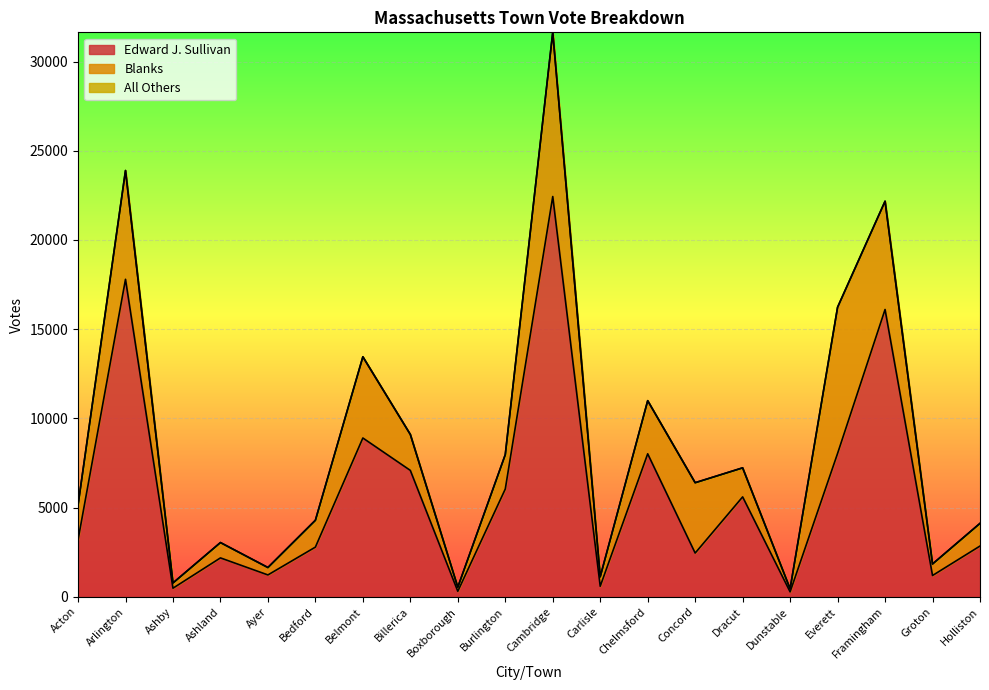

How many data points in All Others are above 0?

2